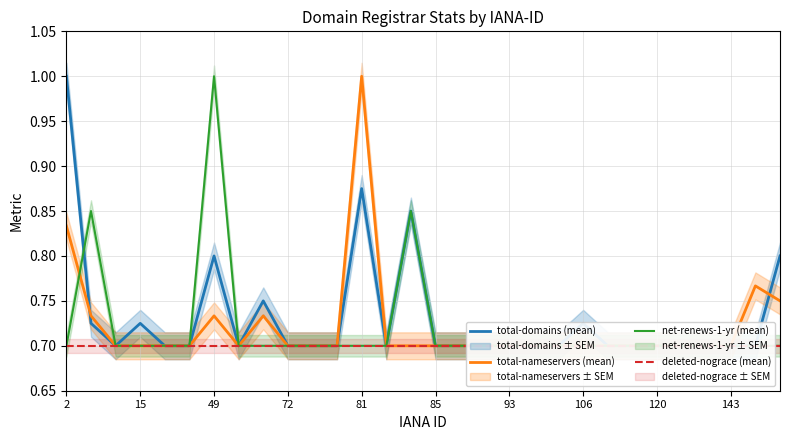

At which category does the chart reach its peak across all series?

2